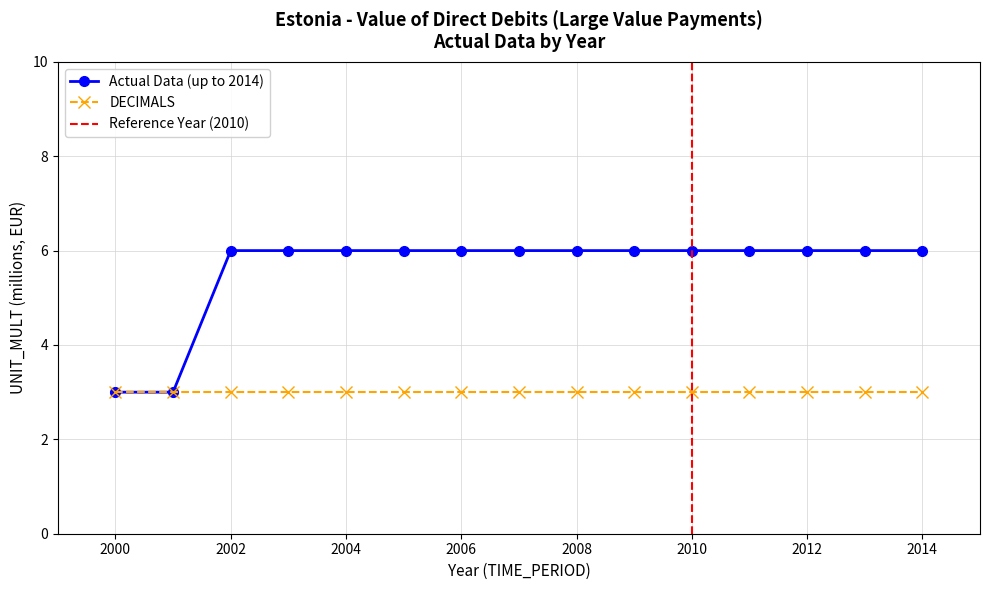

The value at 2009 is 11. True or false?

False